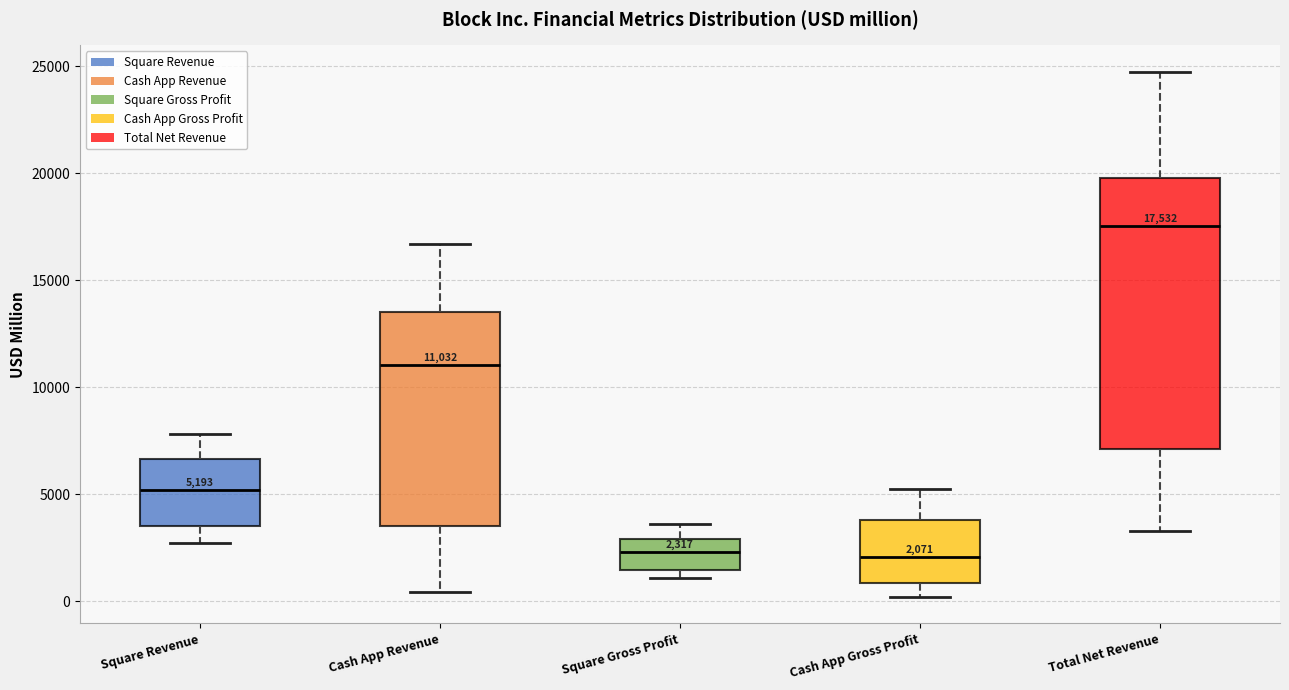

Which box is the tallest, from its lower edge to its upper edge?

Total Net Revenue